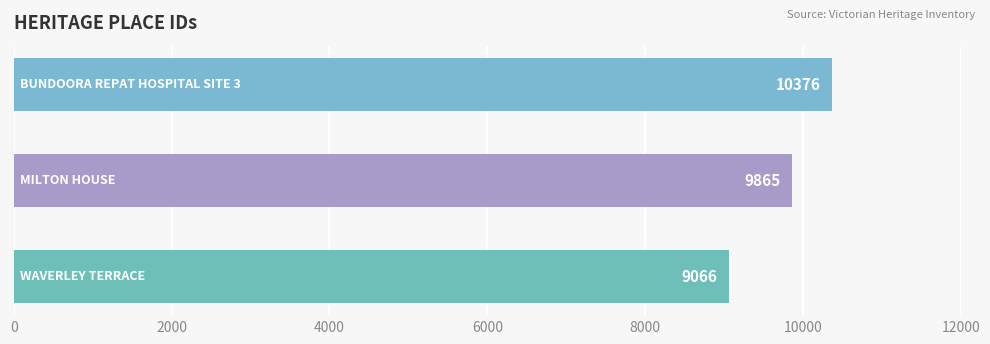

What is the maximum value shown in the chart?

10376